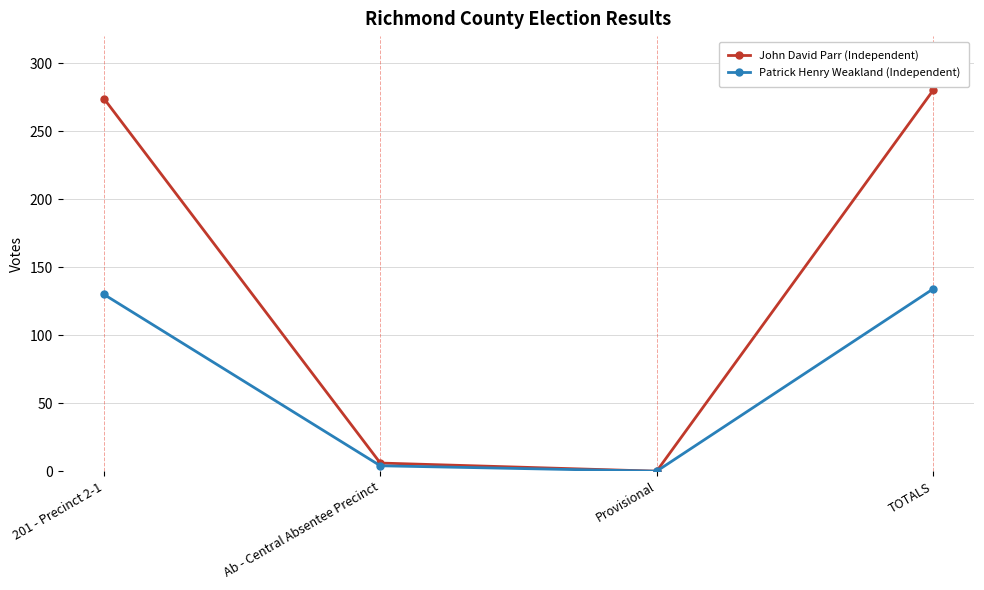

How many categories are shown in the chart?

4